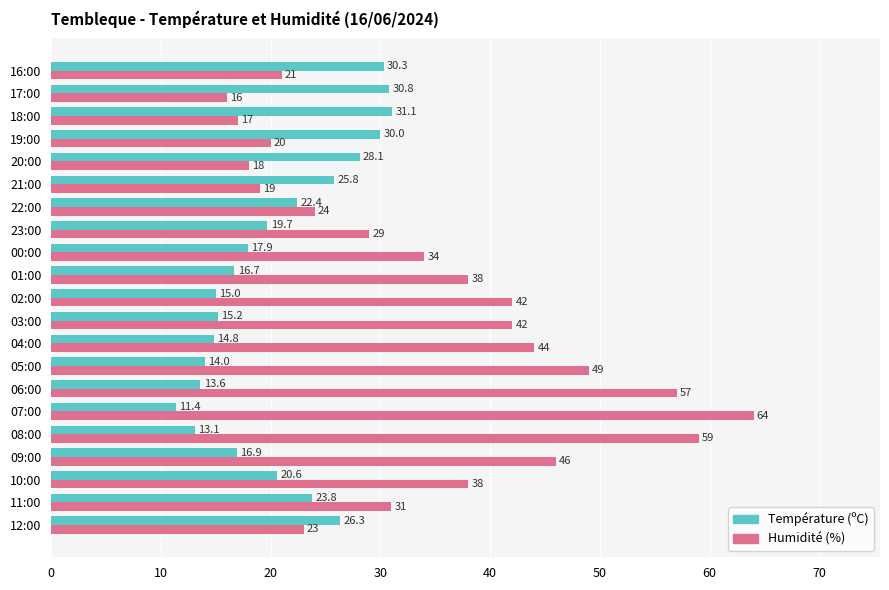

List the series in order of their overall mean, lowest first.

Température (ºC), Humidité (%)